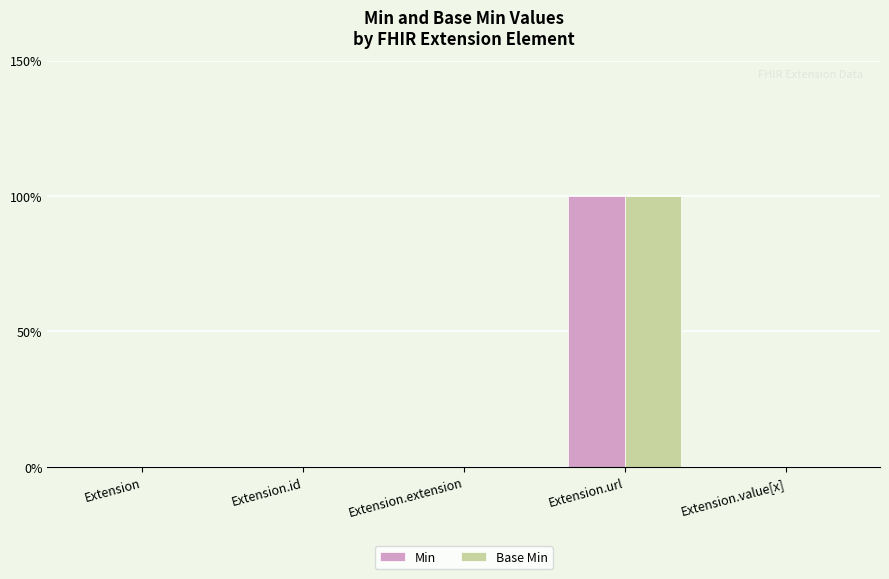

Are the bars horizontal?

No